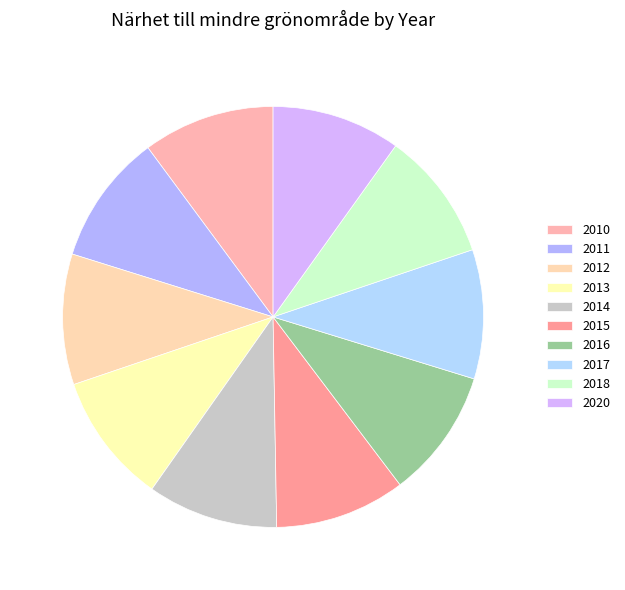

Is 2016 the majority of the pie?

No